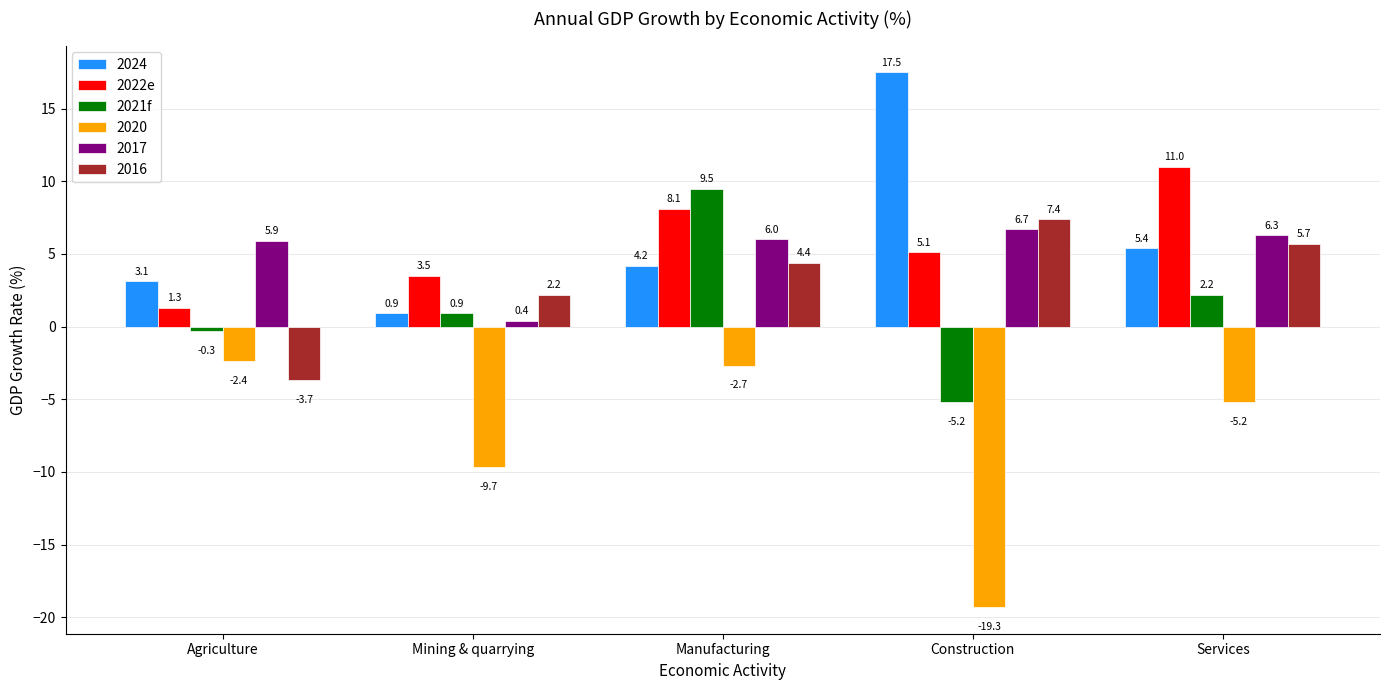

What is the difference between the second highest and minimum values in the 2021f series?

7.4